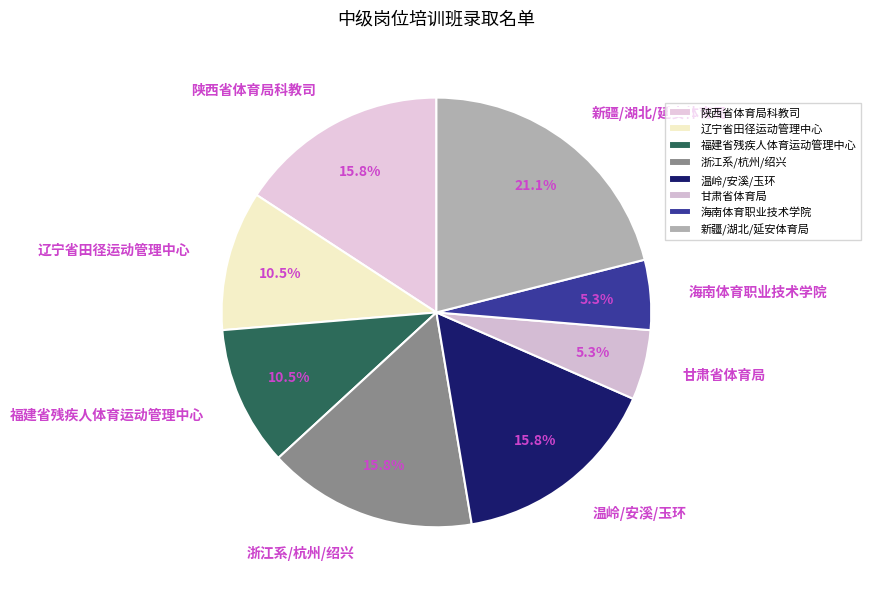

Is 福建省残疾人体育运动管理中心 the majority of the pie?

No